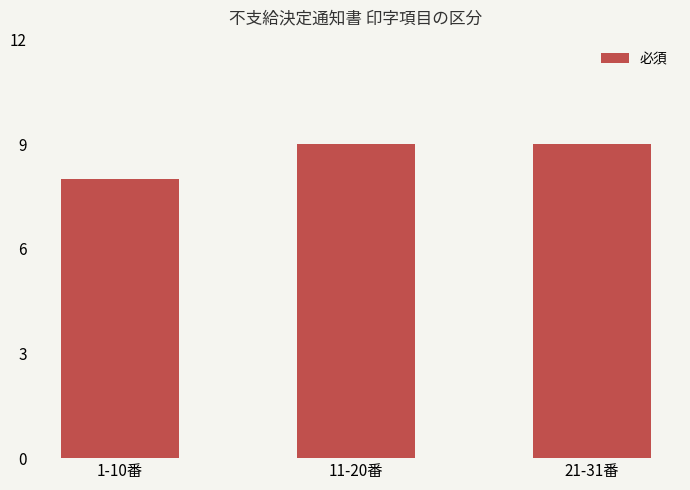

Which category has the lowest value across all series?

1-10番